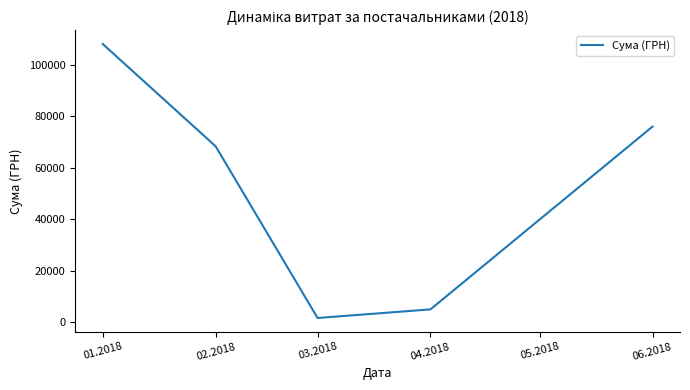

What is the difference between the maximum and minimum values?

106363.0